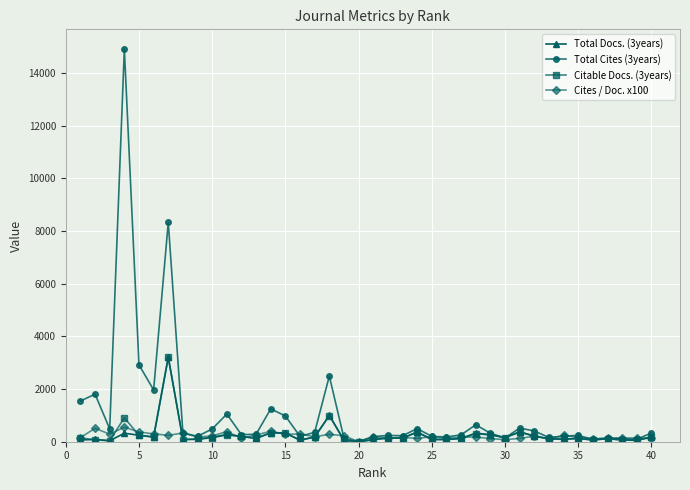

In Citable Docs. (3years), how many points are lower than both neighbors (excluding endpoints)?

12